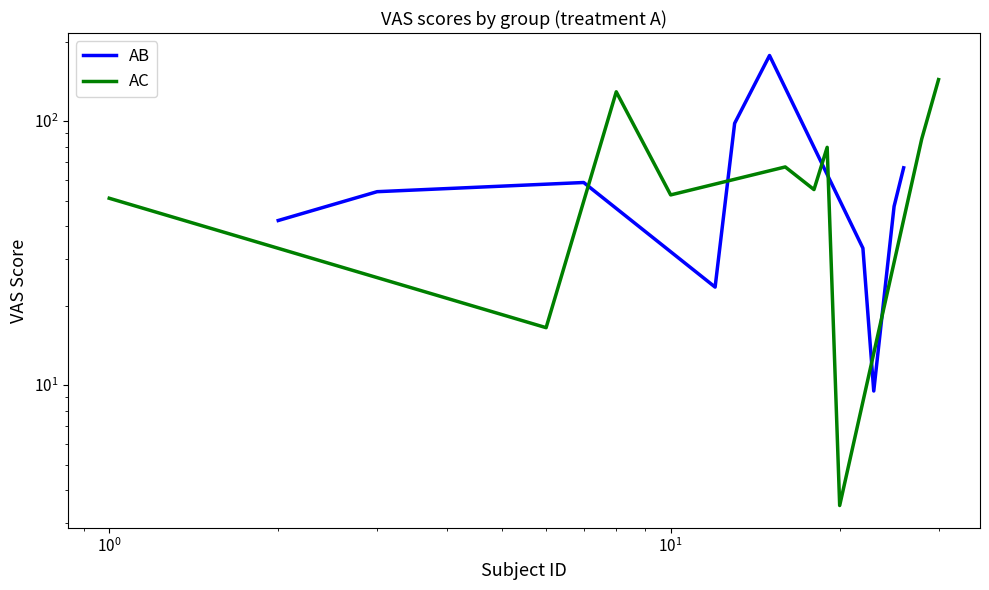

What is the difference between the maximum and minimum values in the AB series?

167.5